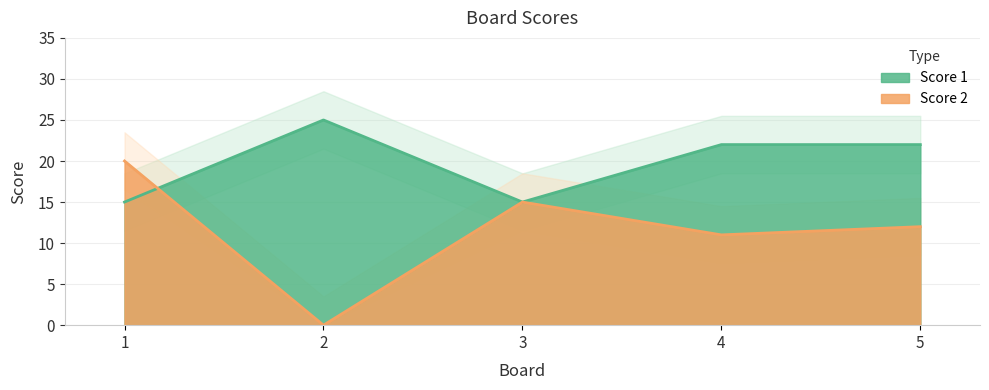

Where is Score 2 nearest to the value 10?

4